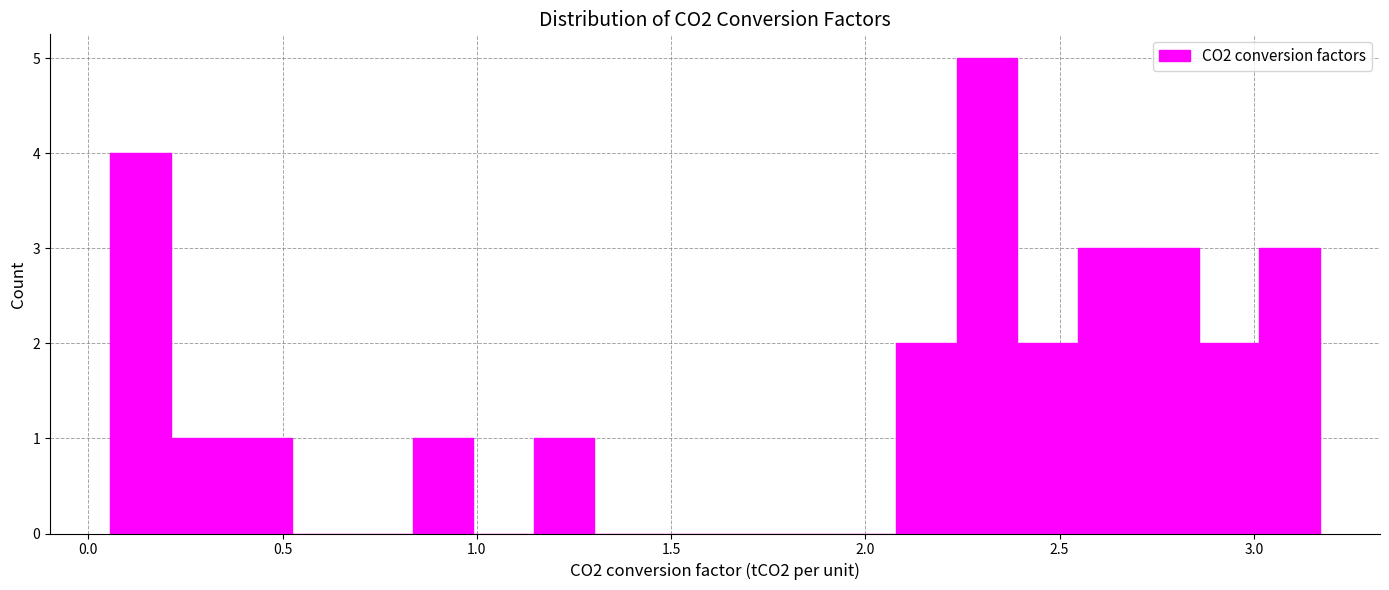

Around what value on the x-axis is the tallest bar? Give the approximate position of its centre, as read against the axis.

2.30